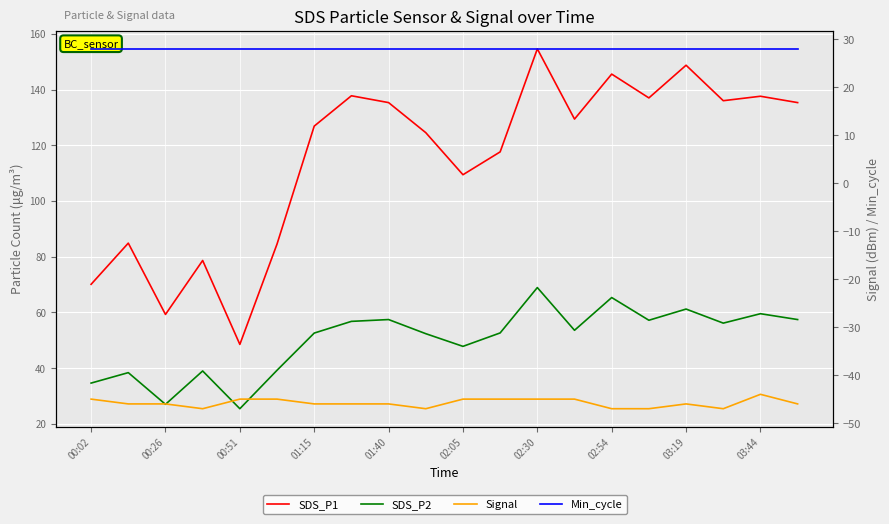

What is the average value of the Signal series?

-45.8